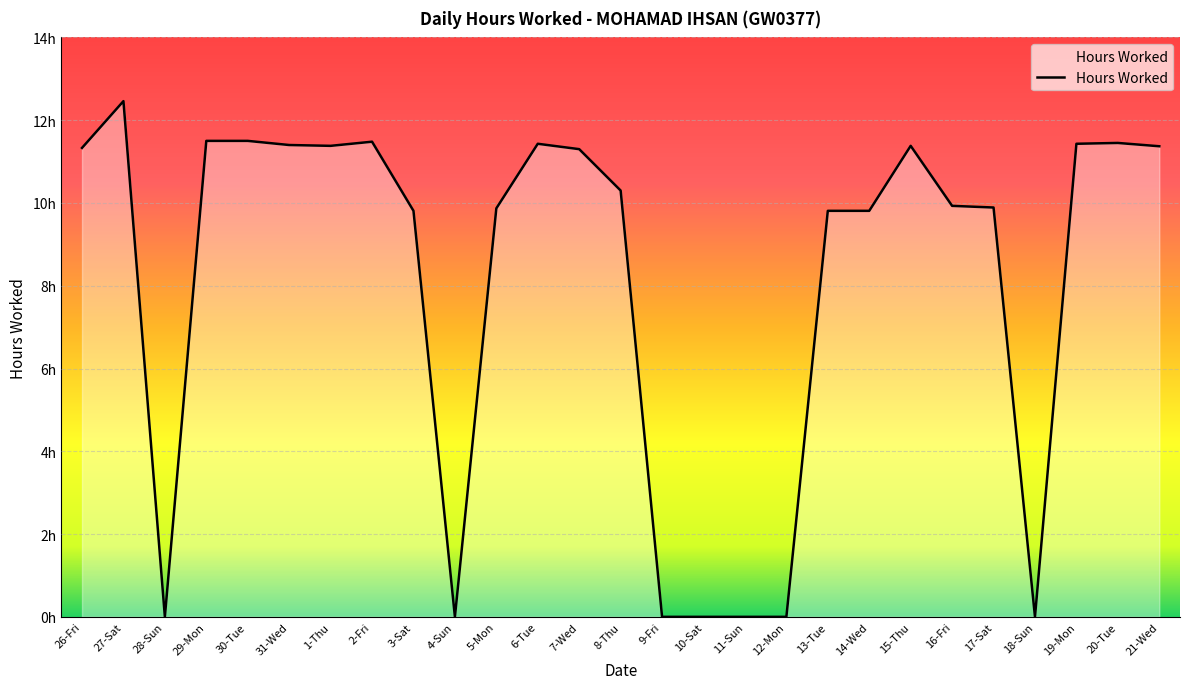

True or false: the data shows 15.1 at 16-Fri.

False